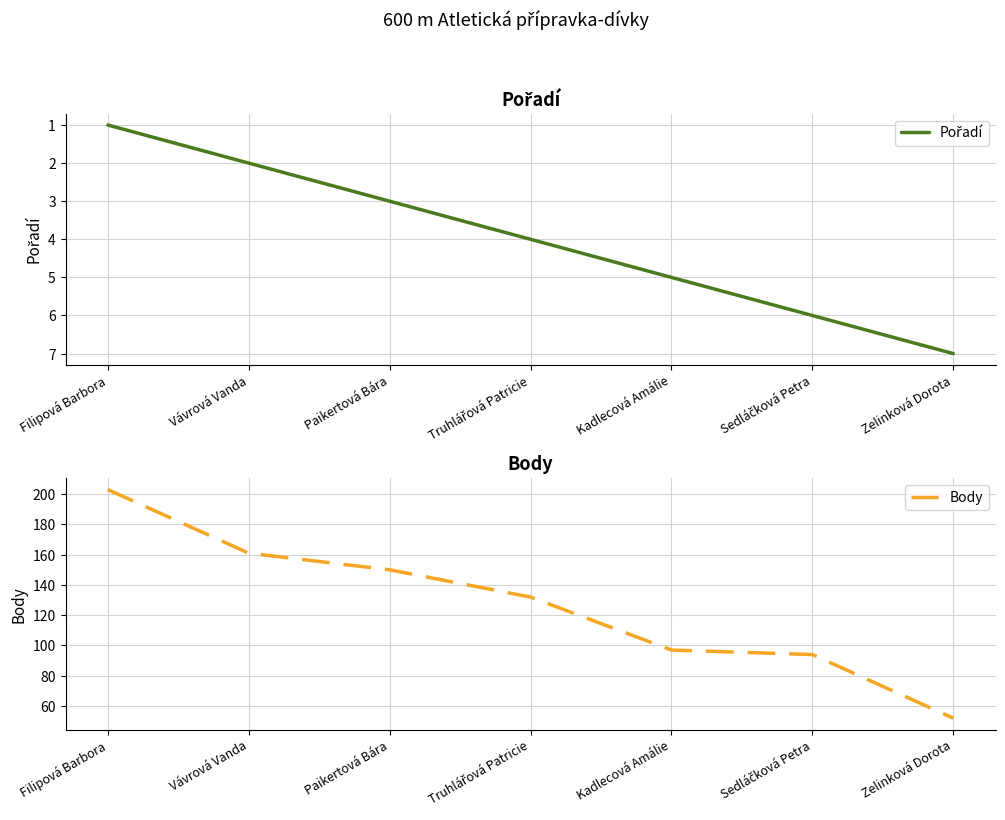

How many series are shown in this chart?

2